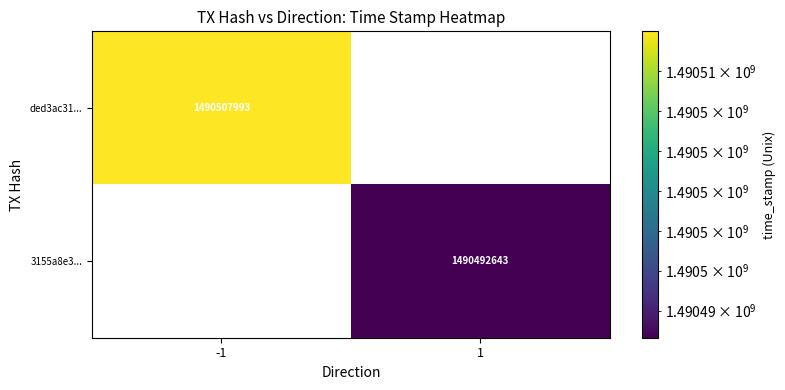

What is the maximum value for ded3ac31...?

1490507993